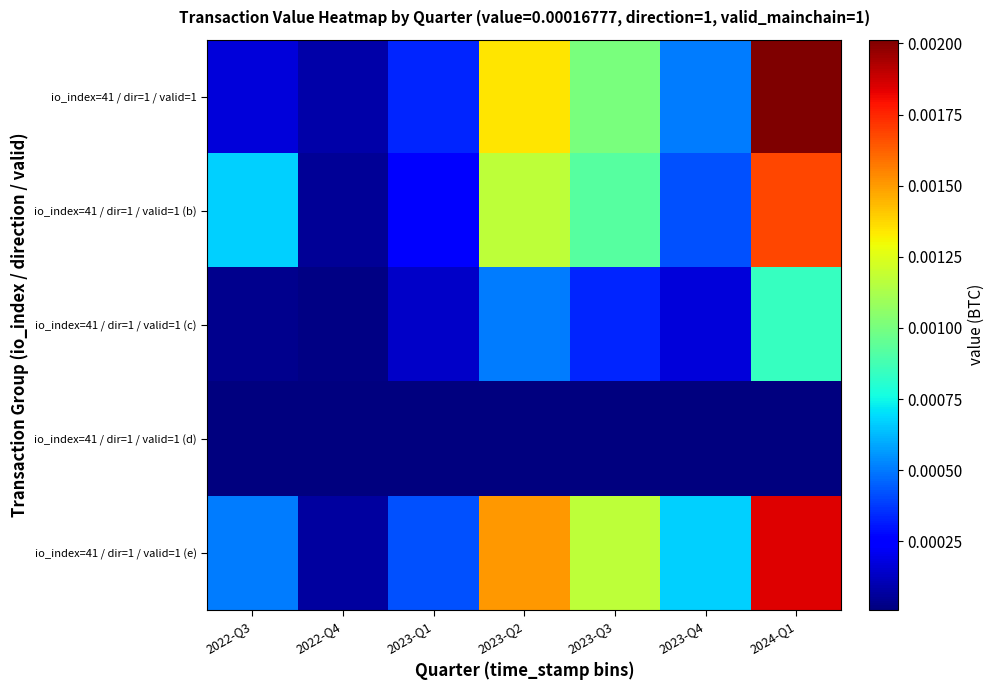

Count the number of categories in the chart.

7